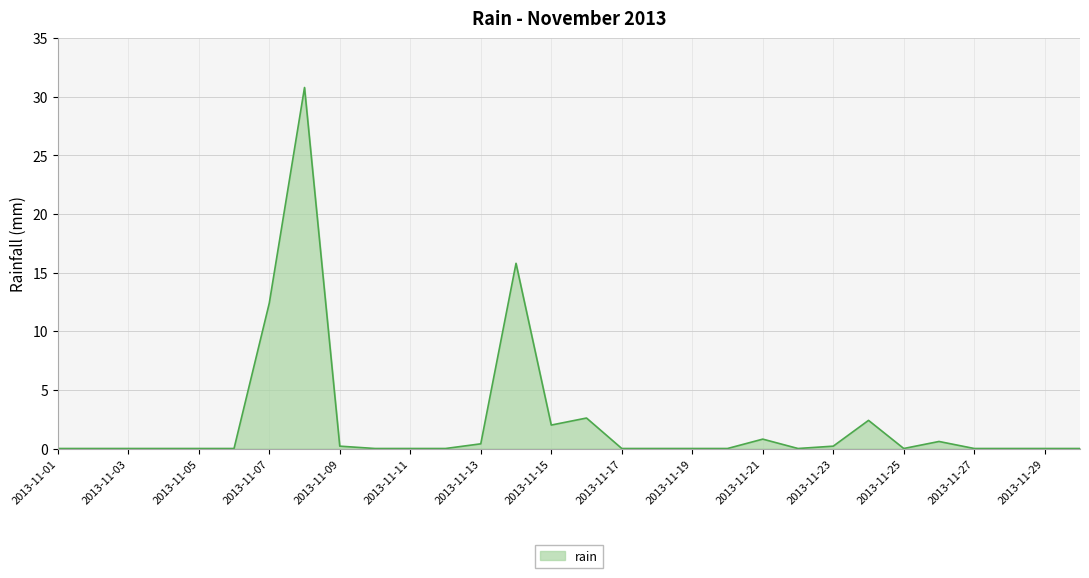

How many categories are shown in the chart?

30